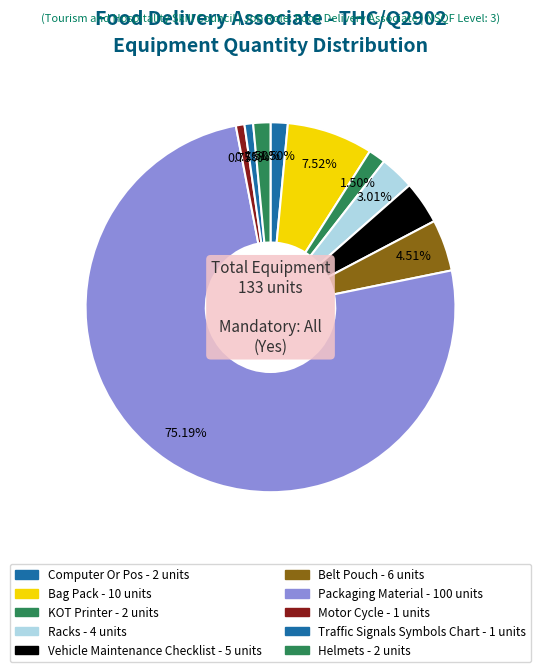

Which category has the biggest portion of the pie?

Packaging Material